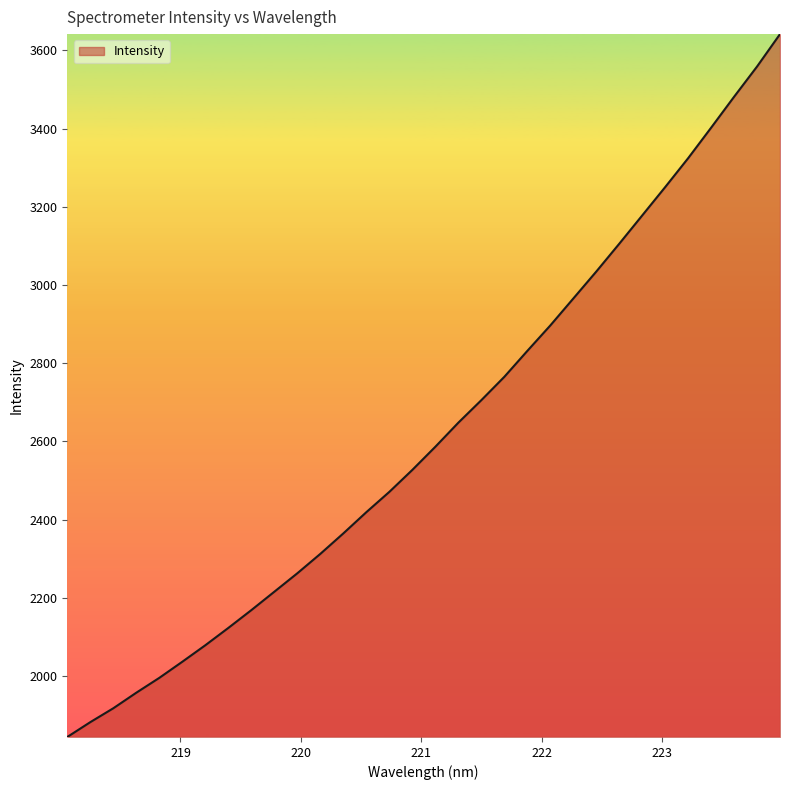

Count the number of values greater than 2586.

16